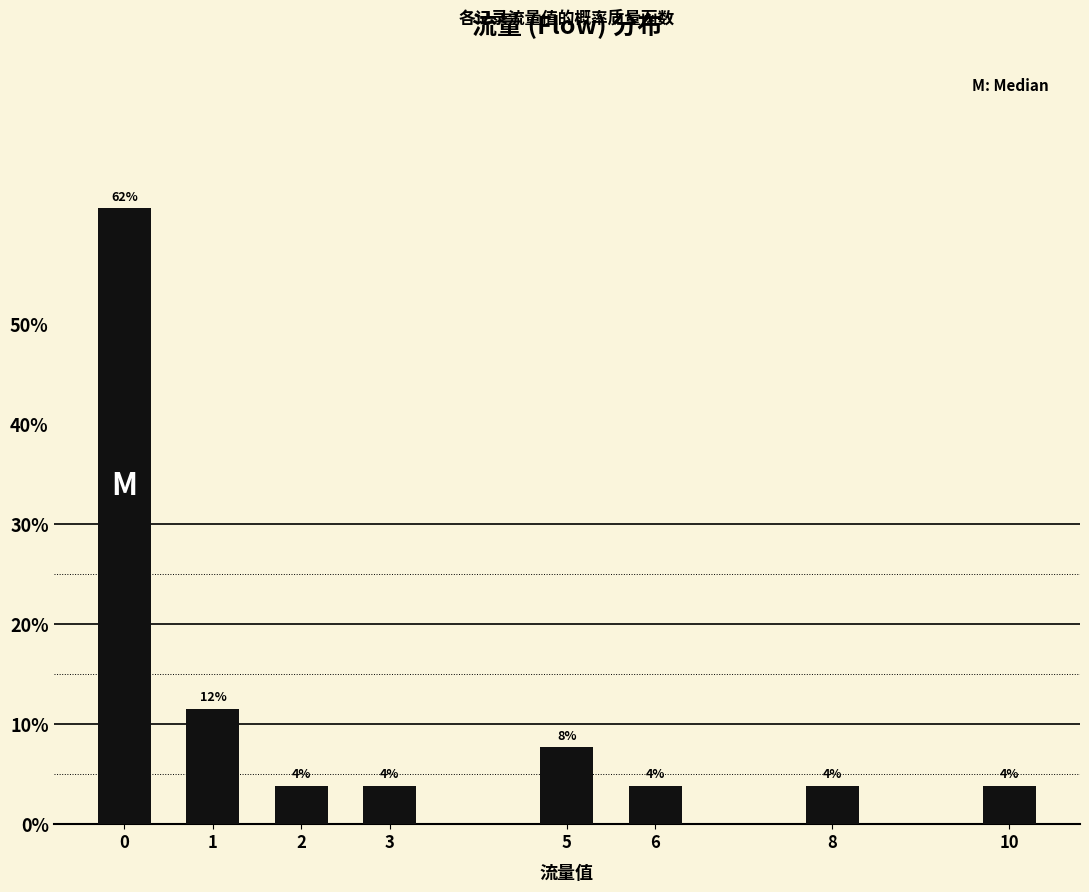

Are the bars horizontal?

No